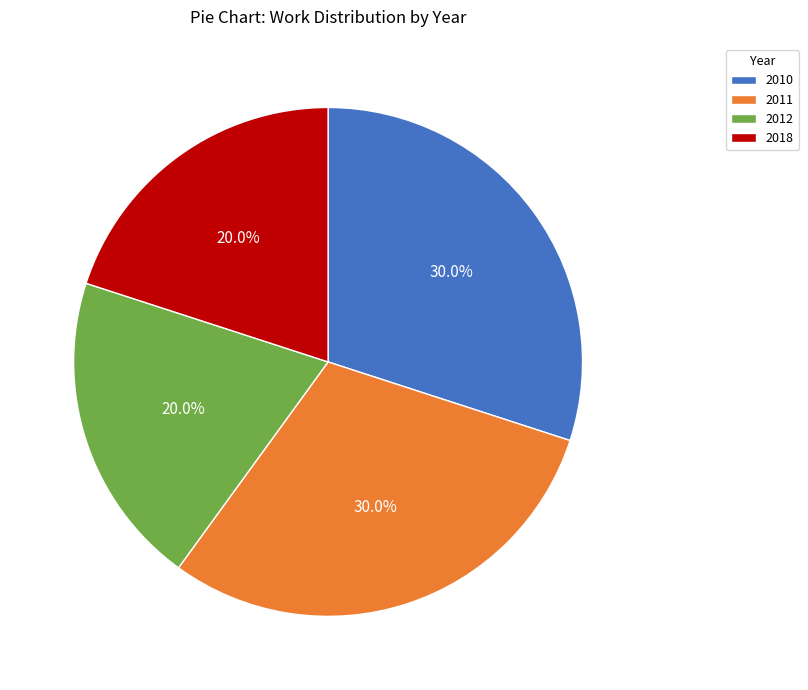

To the nearest percent, what percentage of the pie is 2011?

30%